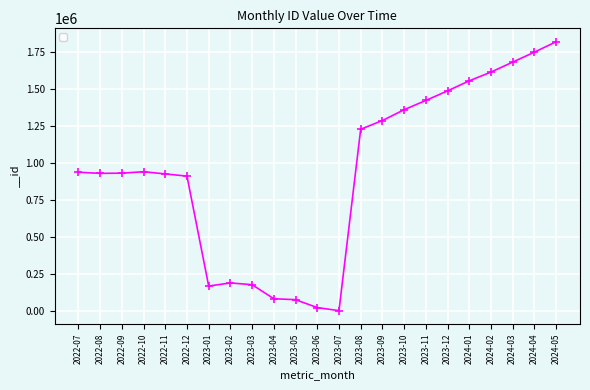

What position from the left is 2023-03?

9